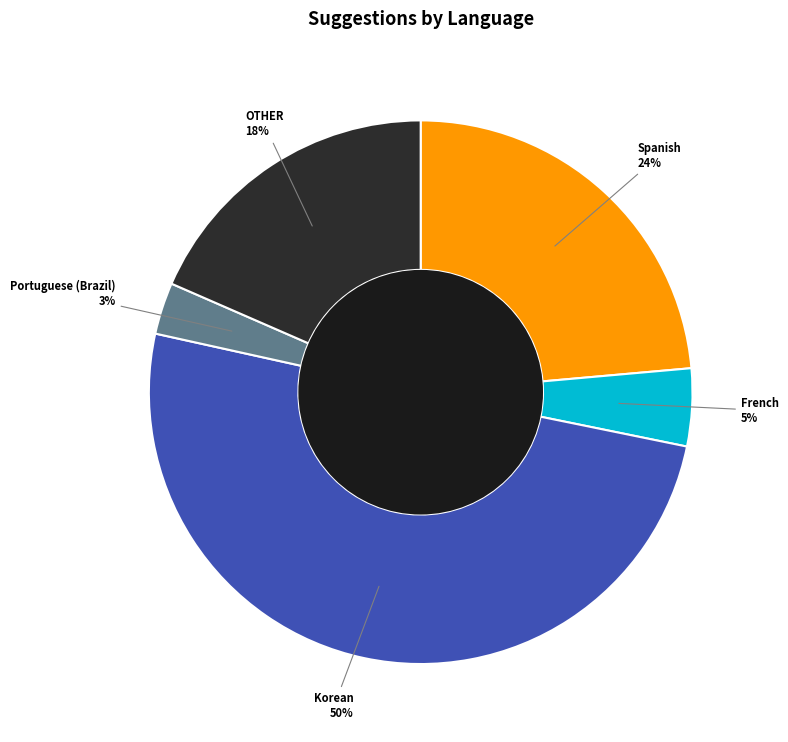

Approximately how many times larger is the value at OTHER compared to Portuguese (Brazil)?

6.0